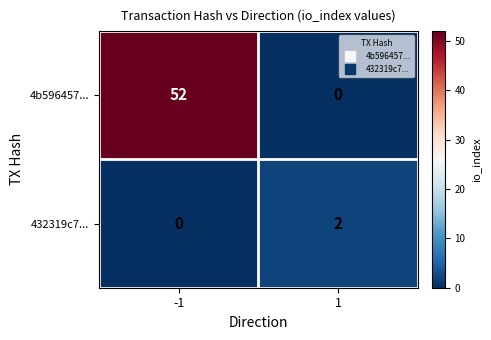

Reading right to left, what are all the values shown in this chart?

4b596457...: 1=0	-1=52
432319c7...: 1=2	-1=0